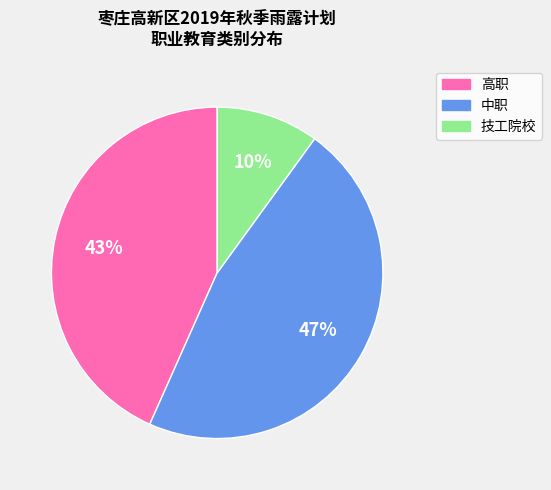

Count the number of slices in the pie.

3